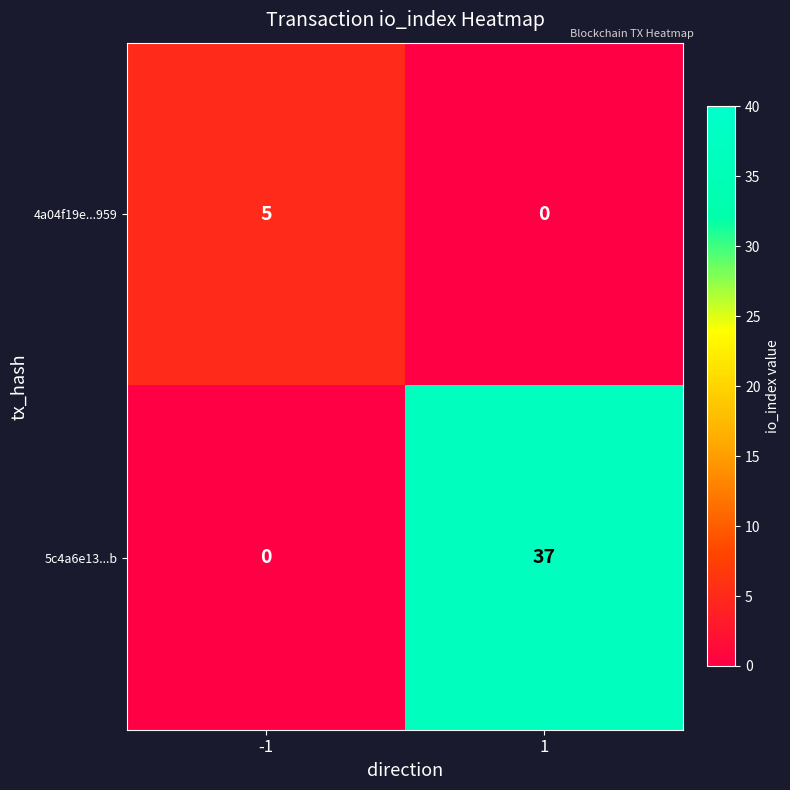

Rank the series by their average value, from lowest to highest.

4a04f19e...959, 5c4a6e13...b